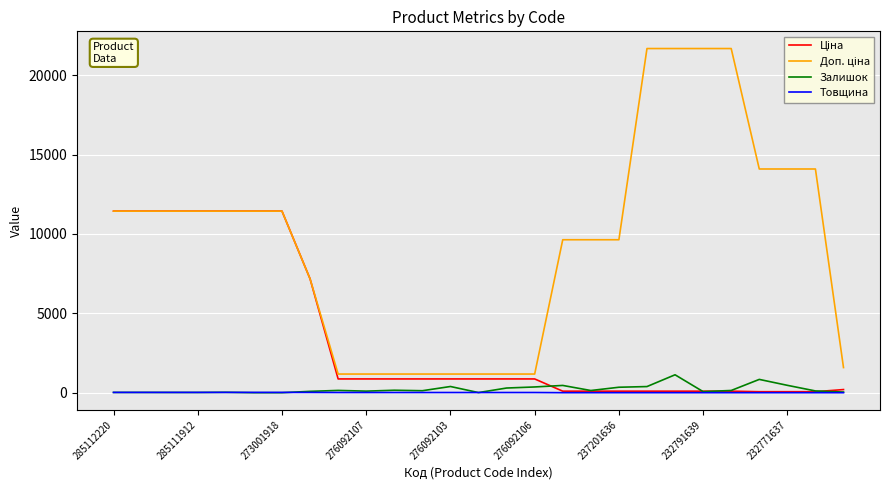

What is the average value of the Залишок series?

217.4